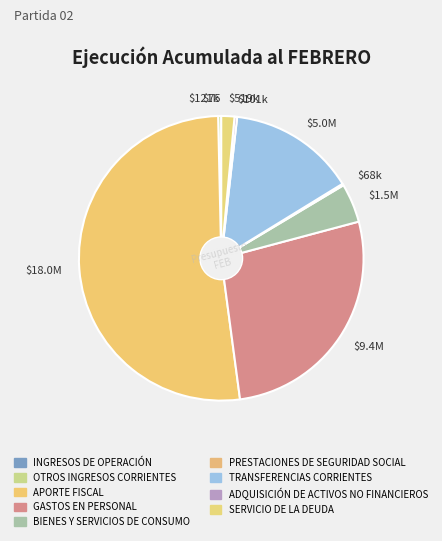

Which category has the biggest portion of the pie?

$18.0M